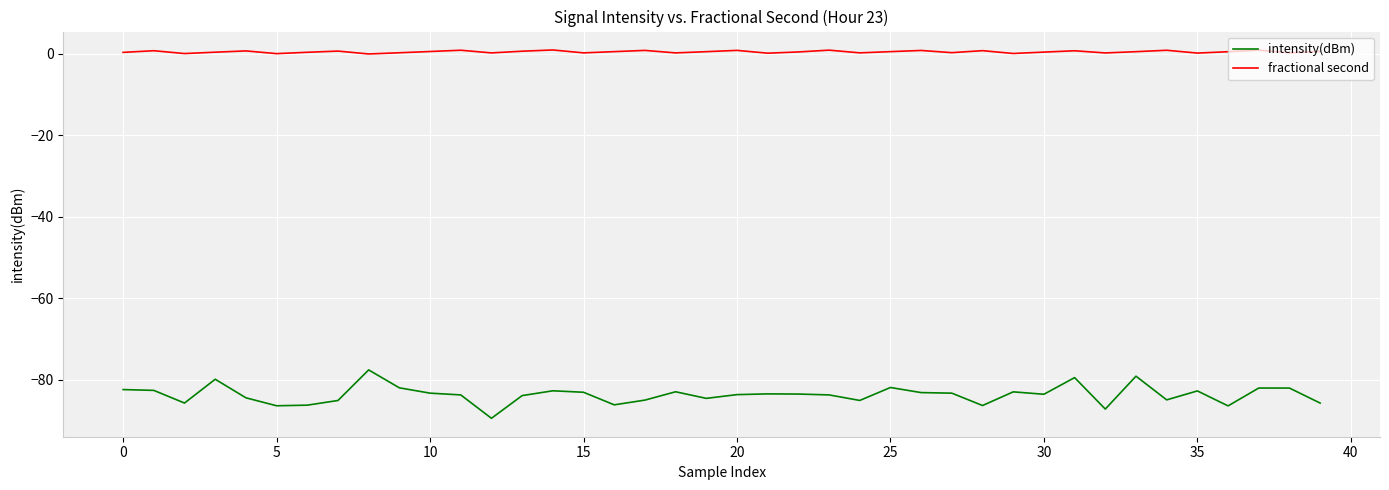

Which series has the widest spread of values?

intensity(dBm)